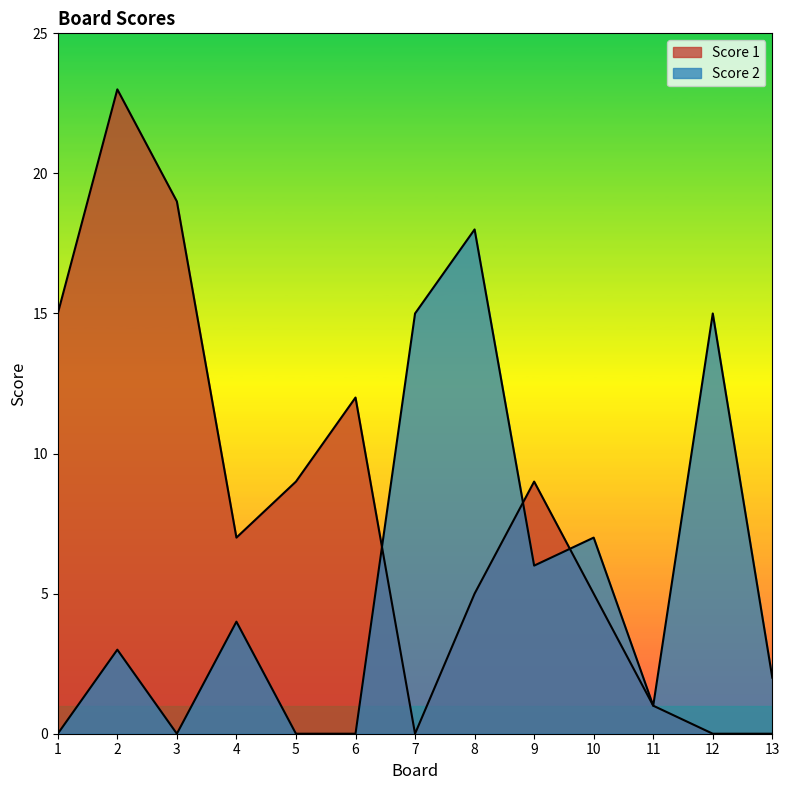

Reading right to left, what are all the values shown in this chart?

Score 1: 0	0	1	5	9	5	0	12	9	7	19	23	15
Score 2: 2	15	1	7	6	18	15	0	0	4	0	3	0